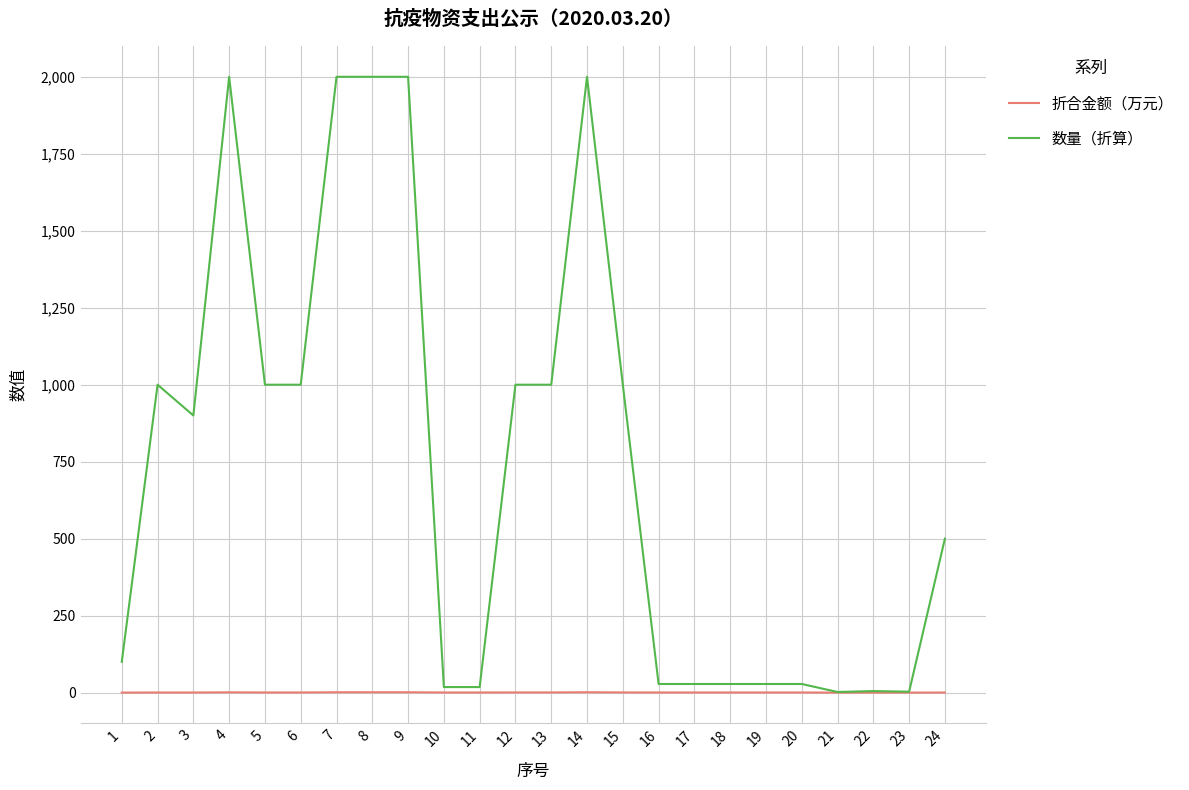

List the series in order of their overall mean, highest first.

数量（折算）, 折合金额（万元）